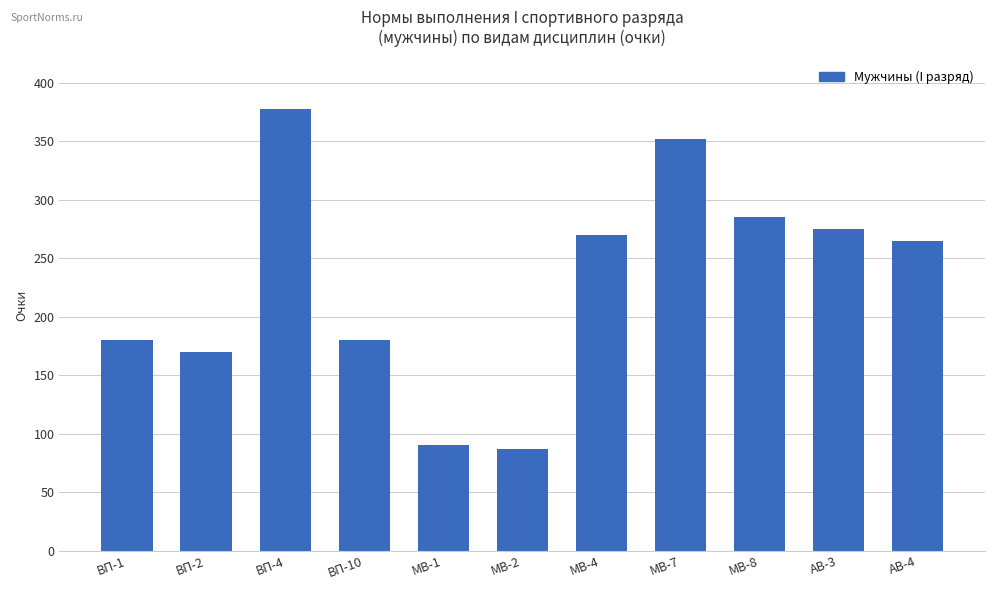

What is the difference between the values at ВП-10 and АВ-3?

95